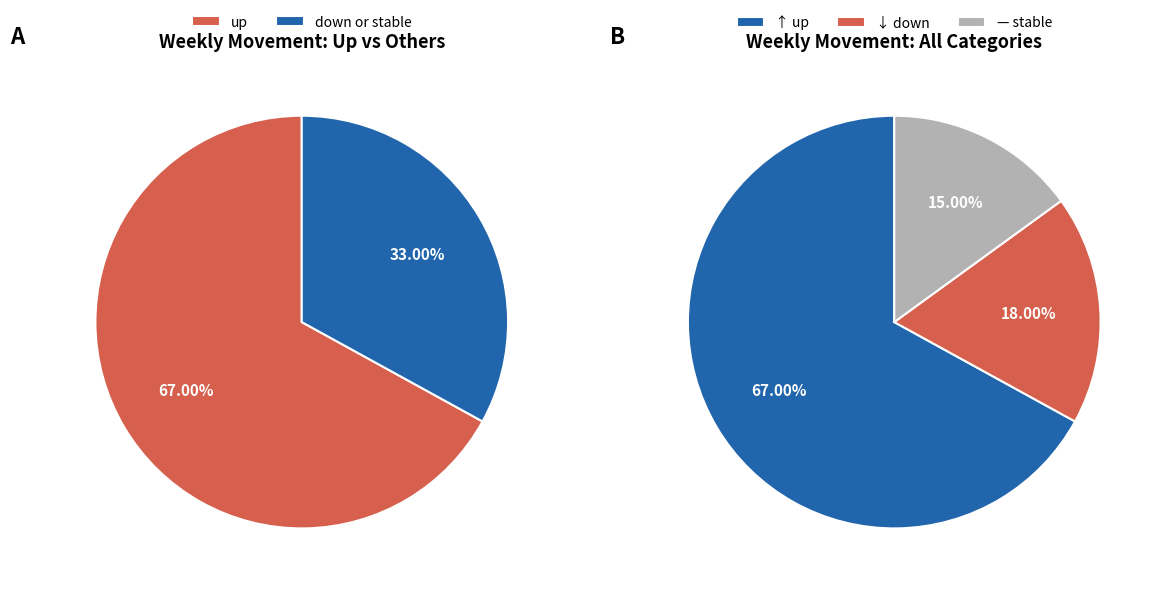

What is the change in value from up to down?

-49